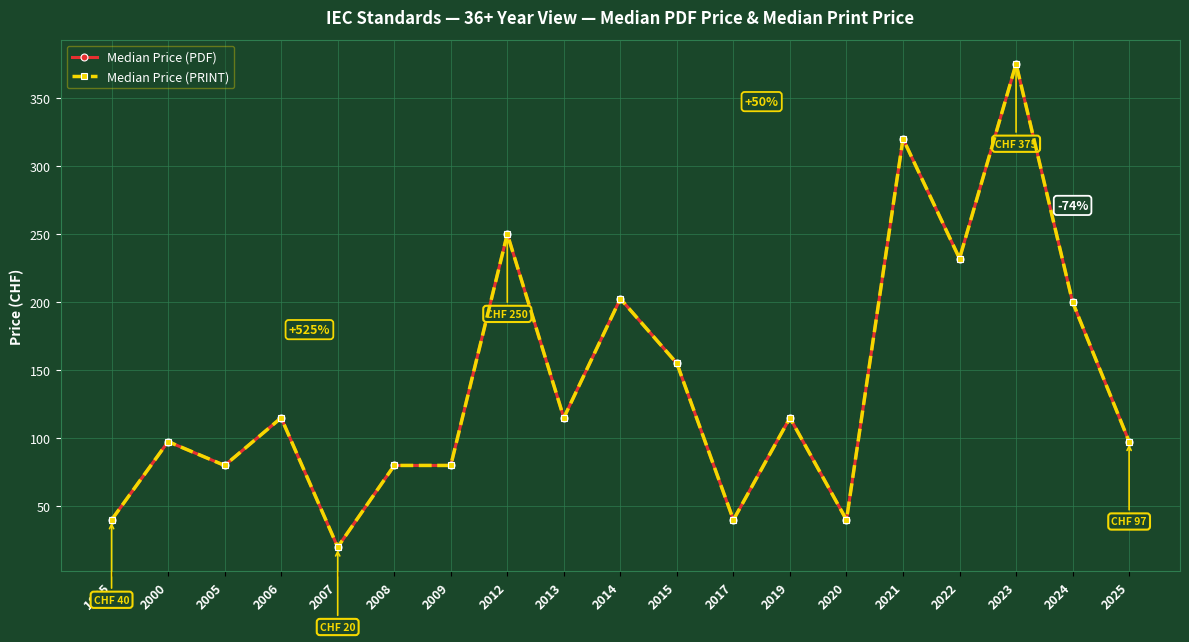

What is the lowest value of the Median Price (PRINT) series?

20.0